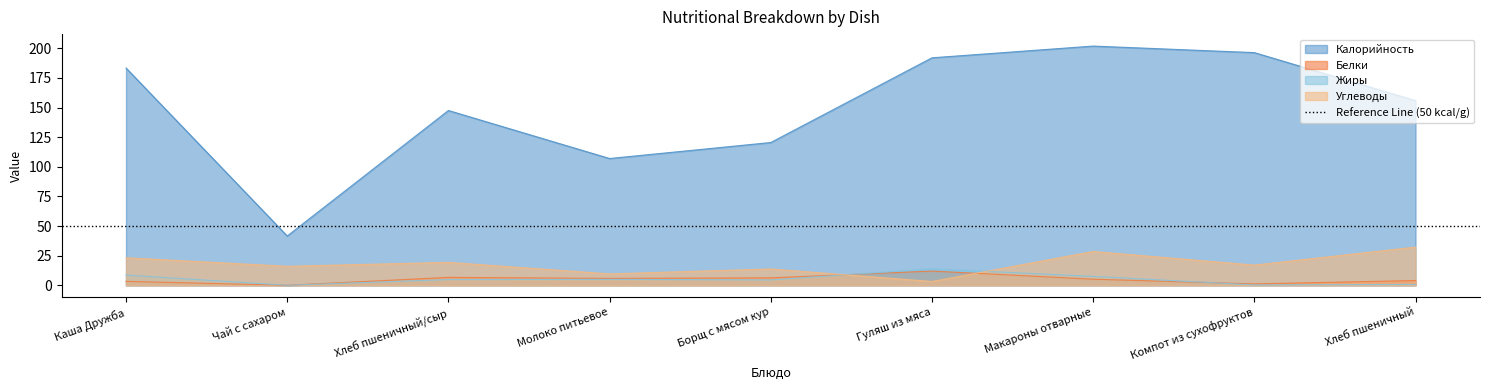

What is the average value of the Углеводы series?

18.1